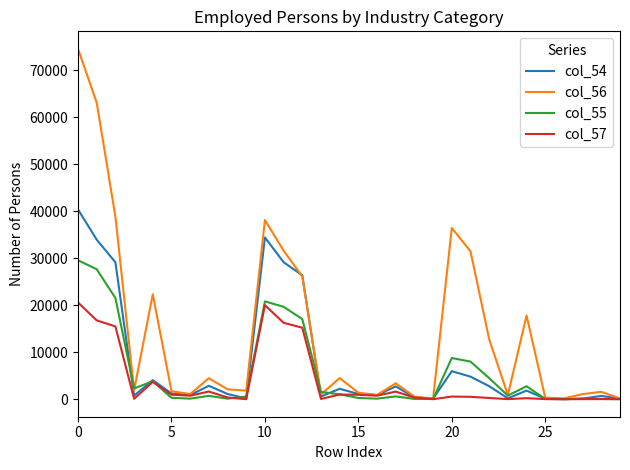

How many lines are shown in the chart?

4